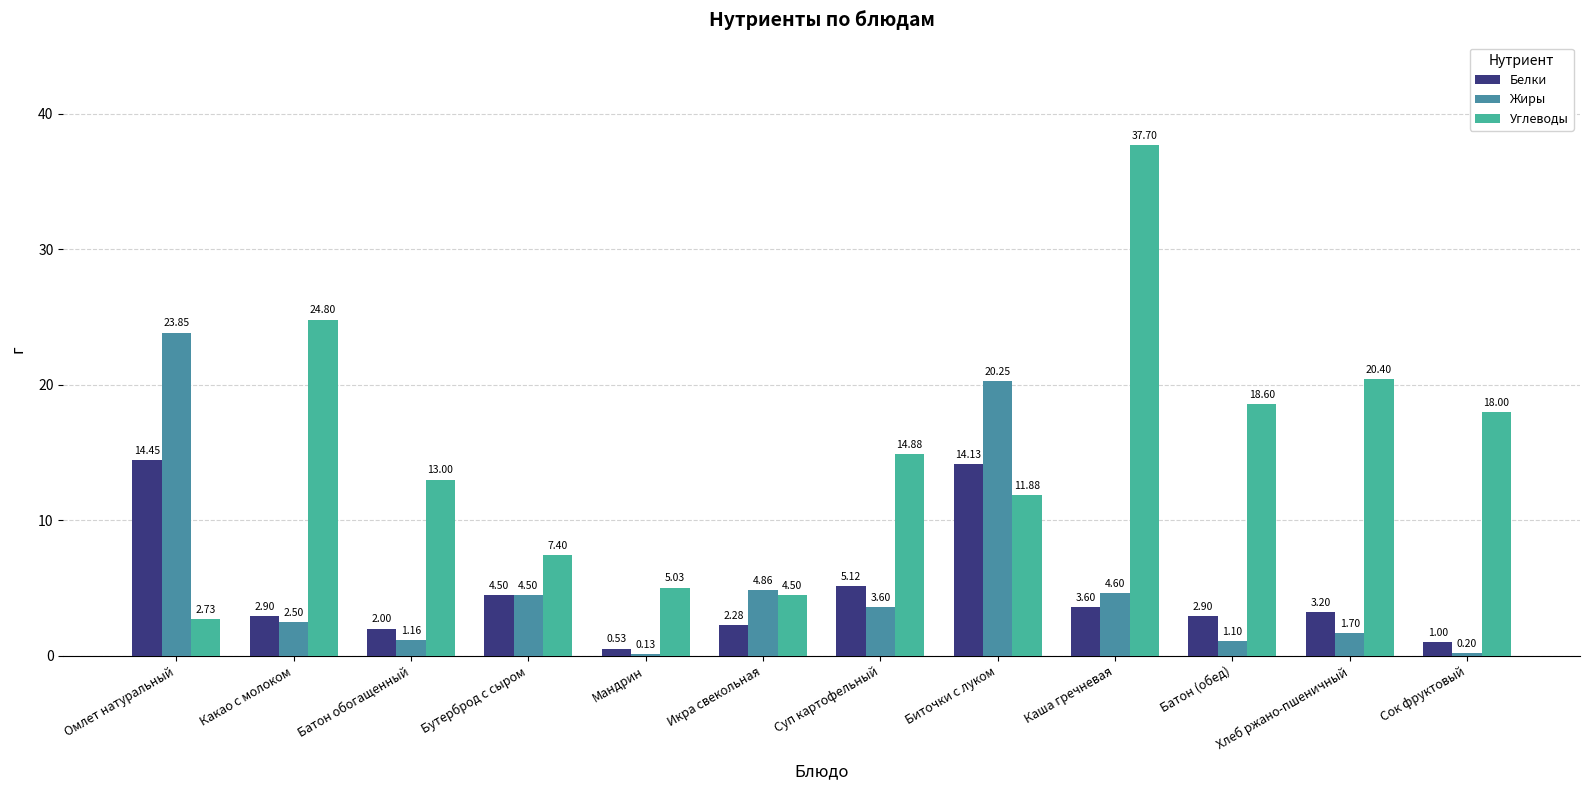

Where does the Жиры series first go above 3?

Омлет натуральный